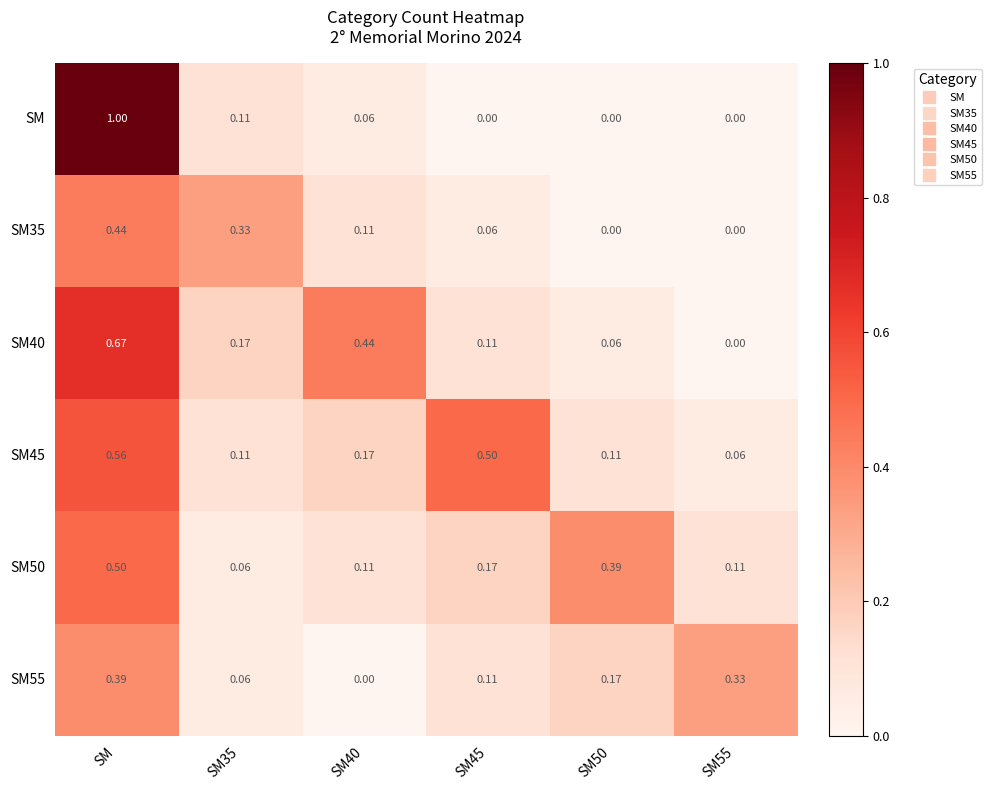

Which series has the largest range (max minus min)?

SM